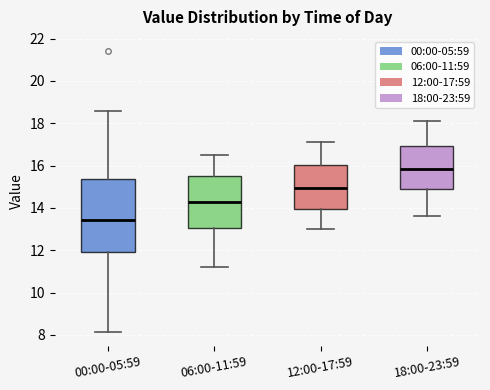

Reading left to right, transcribe this box plot: for each box, give where its median line is, the range the box spans, and where its two whiskers end, as read against the y-axis. The values are not printed on the chart, so give them approximately, as read against the axis.

00:00-05:59: median 13.4, box 12.0 to 15.4, whiskers 8.2 to 18.6
06:00-11:59: median 14.2, box 13.0 to 15.6, whiskers 11.2 to 16.6
12:00-17:59: median 15.0, box 14.0 to 16.0, whiskers 13.0 to 17.2
18:00-23:59: median 15.8, box 14.8 to 17.0, whiskers 13.6 to 18.2